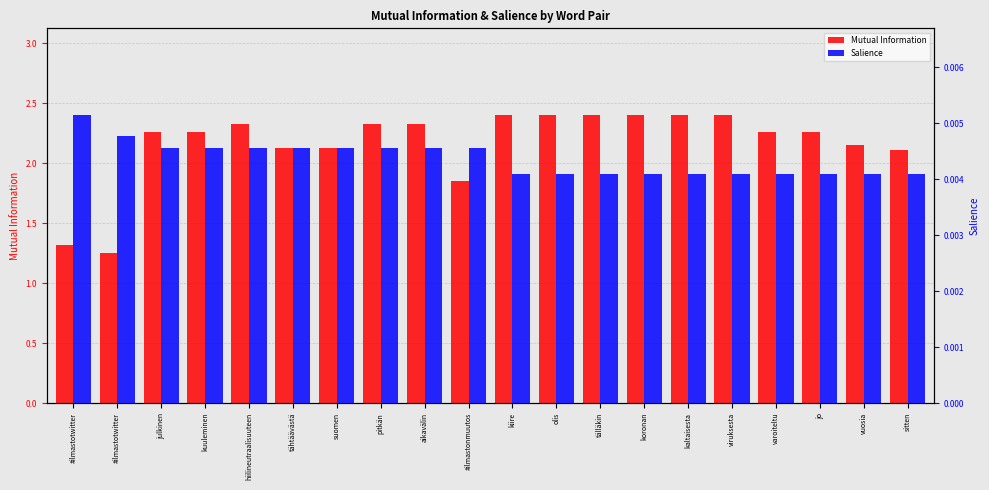

What is the label of the 16th bar from the right?

hiilineutraalisuuteen